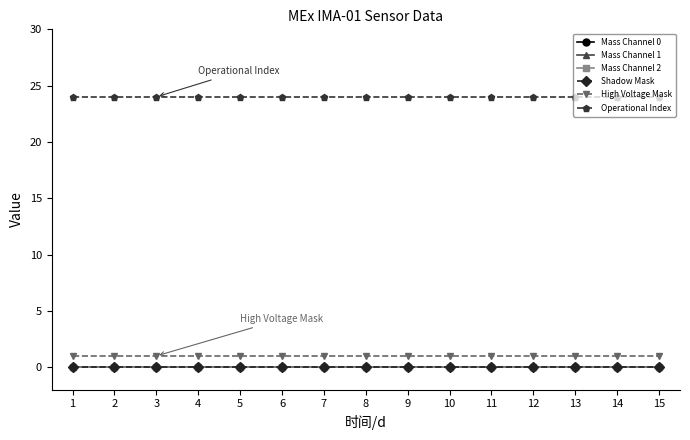

Does the chart have visible grid lines?

No